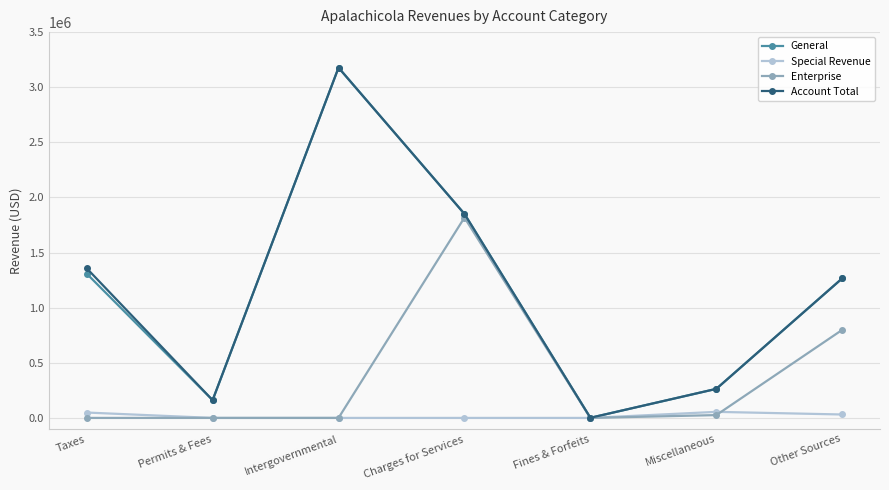

Where is the first local maximum for Account Total?

Intergovernmental